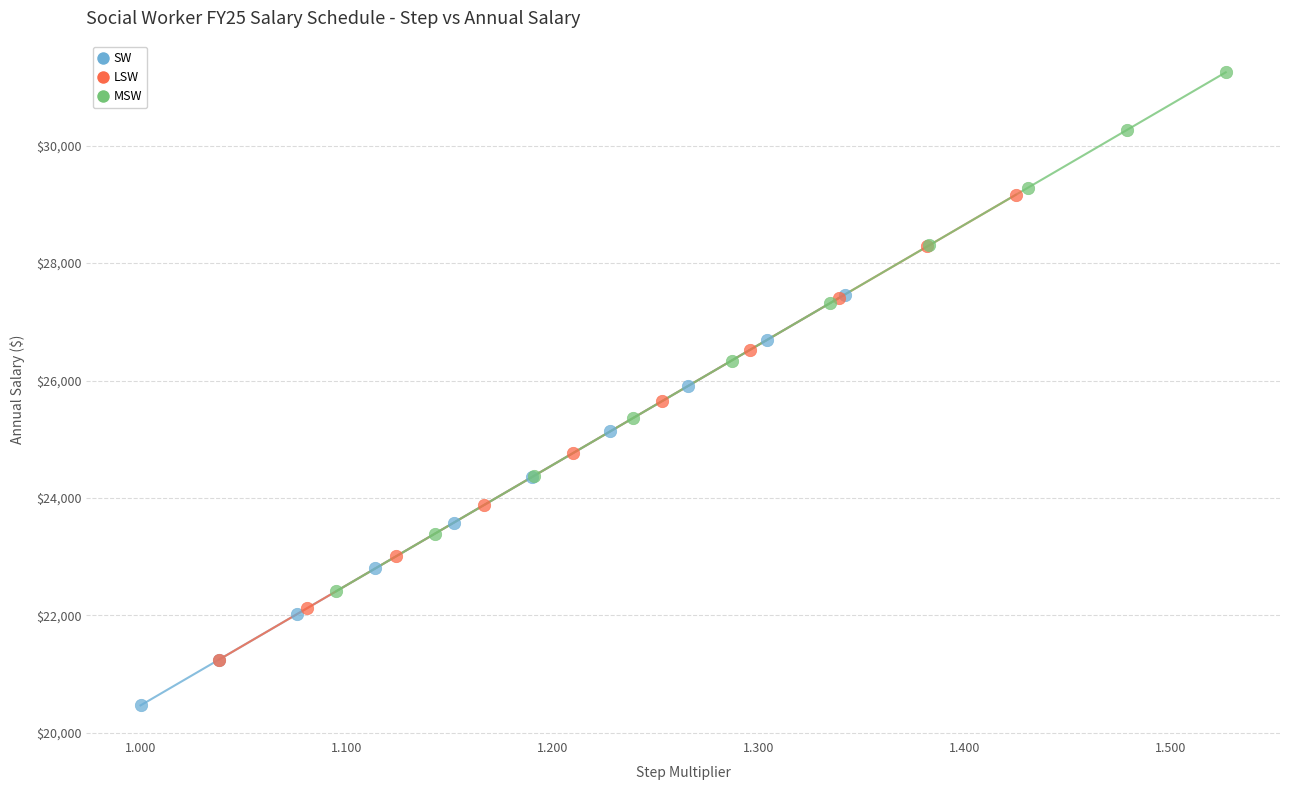

Which series has the widest spread of Y values?

MSW